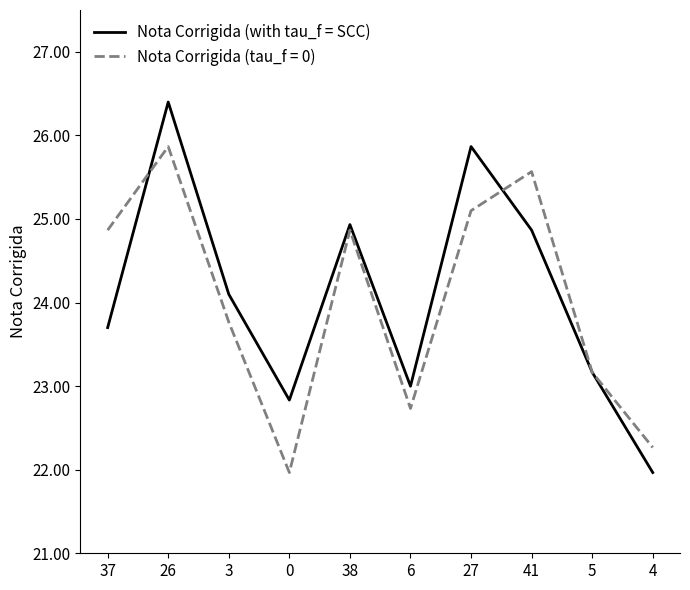

What is the minimum value shown in the chart?

22.0